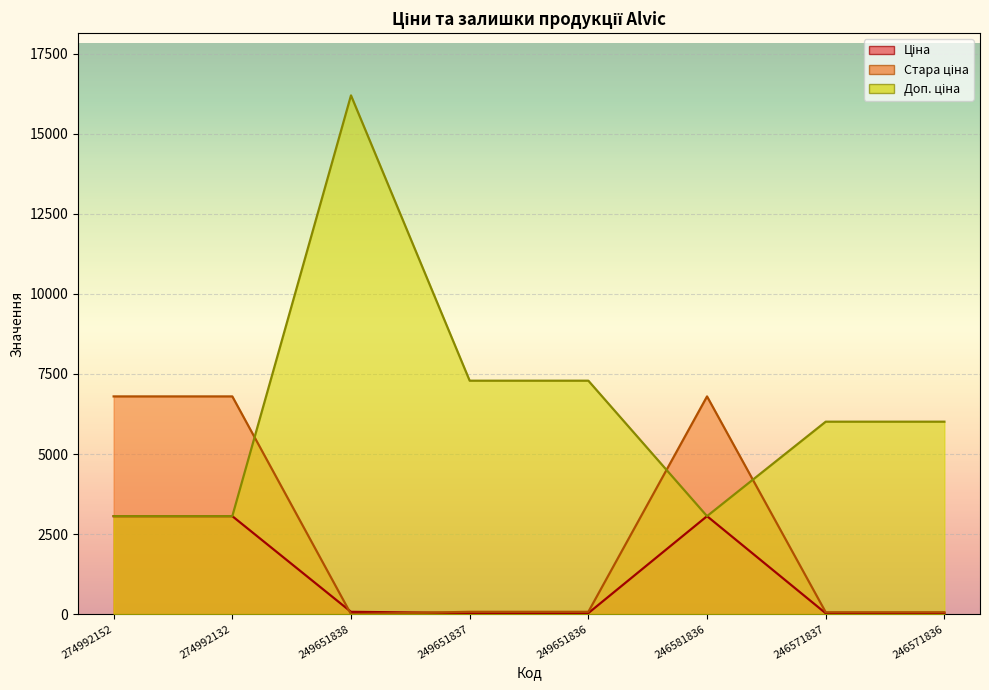

Reading left to right, transcribe all the data shown in this chart.

Ціна: 274992152=3059.7	274992132=3059.7	249651838=72.0	249651837=32.4	249651836=32.4	246581836=3059.7	246571837=26.7	246571836=26.7
Стара ціна: 274992152=6799.2	274992132=6799.2	249651838=0.0	249651837=72.0	249651836=72.0	246581836=6799.2	246571837=59.4	246571836=59.4
Доп. ціна: 274992152=3060.0	274992132=3060.0	249651838=16200.0	249651837=7290.0	249651836=7290.0	246581836=3060.0	246571837=6010.0	246571836=6010.0